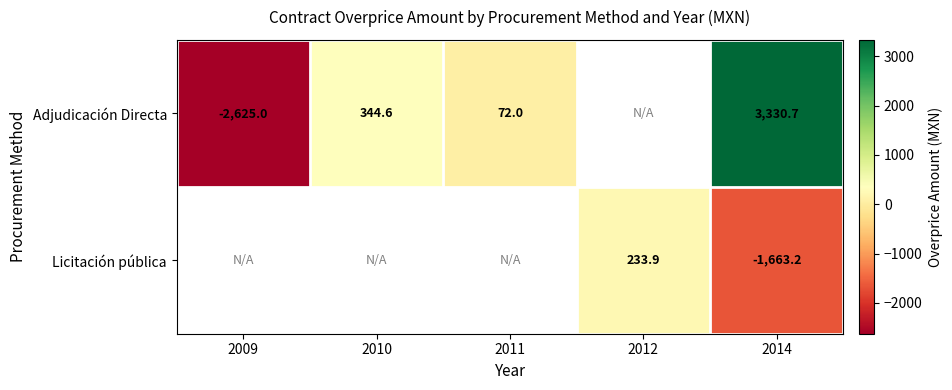

The Licitación pública series shows 141.8 at 2012. True or false?

False